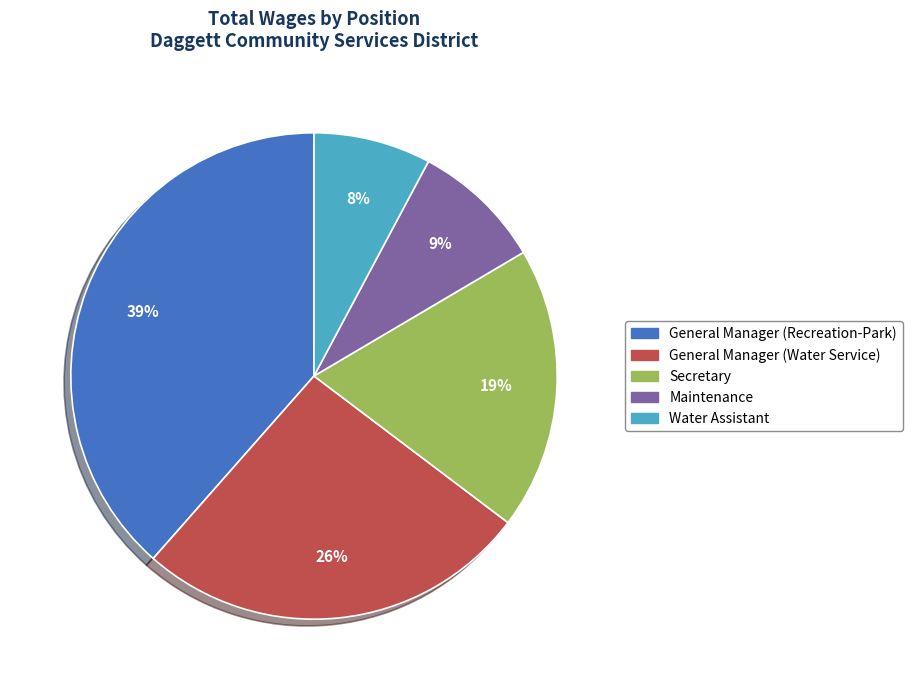

How many segments does this pie chart have?

5